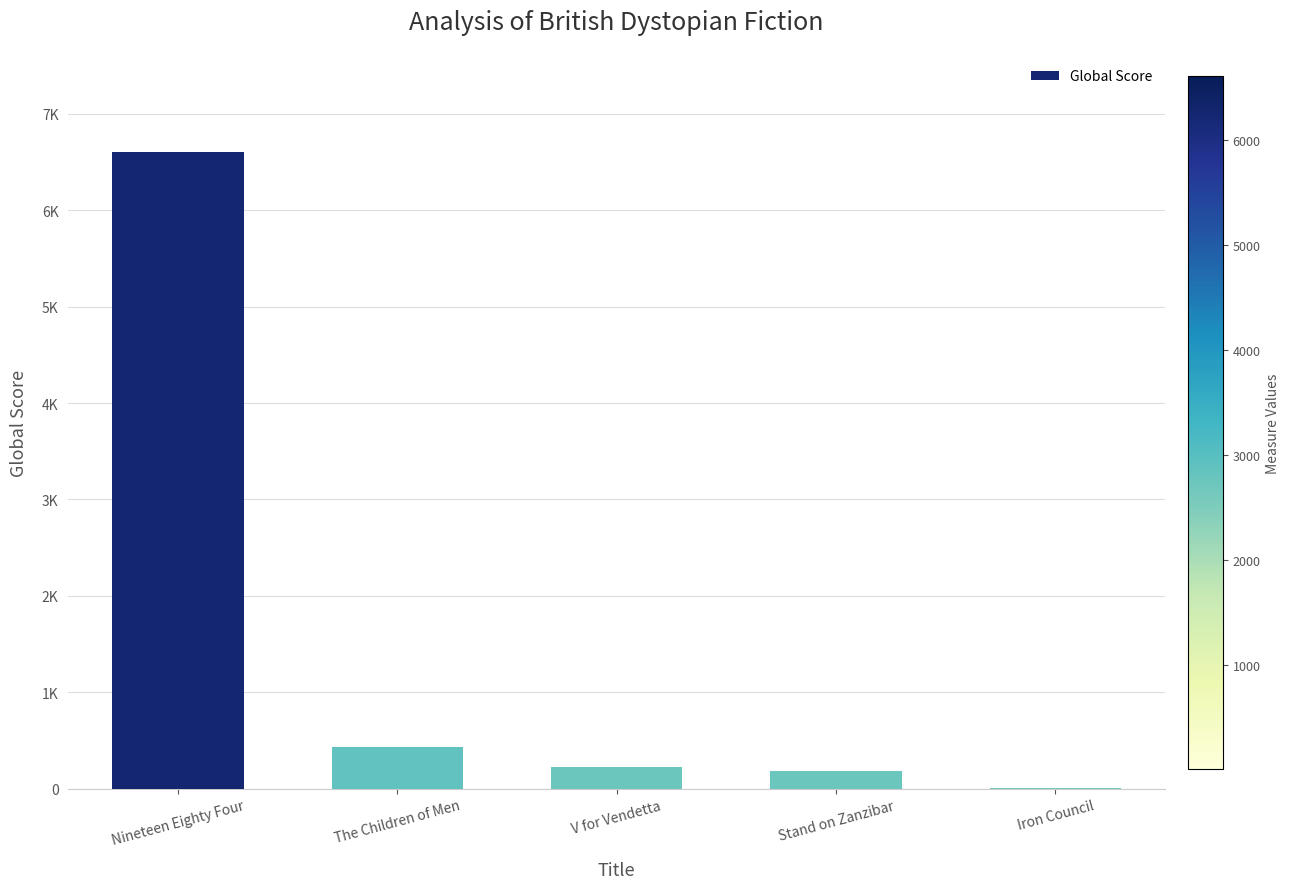

Are the bars horizontal?

No